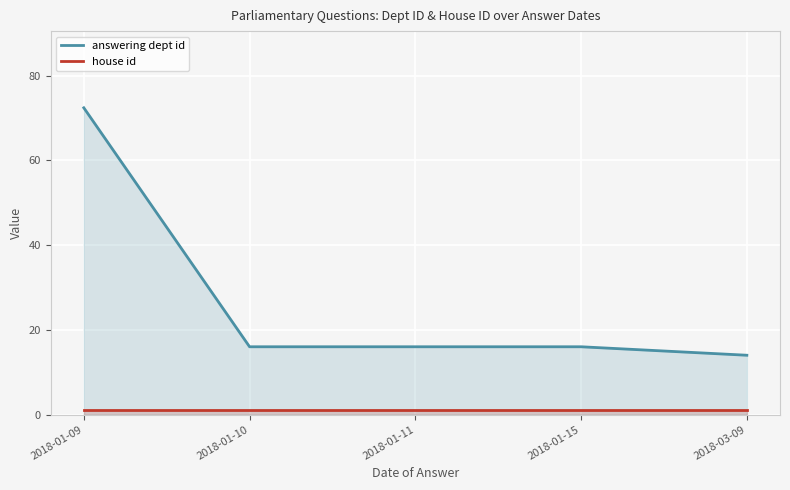

How many data points in answering dept id are less than 16?

1